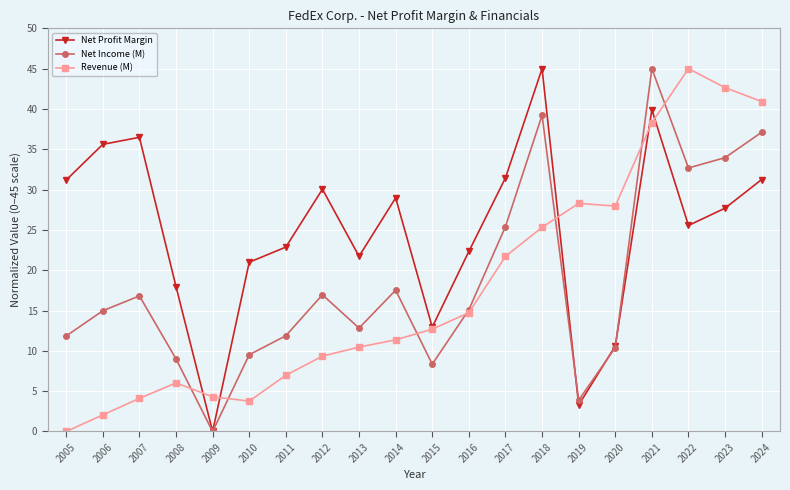

How many interior local peaks does the Net Profit Margin series have?

5